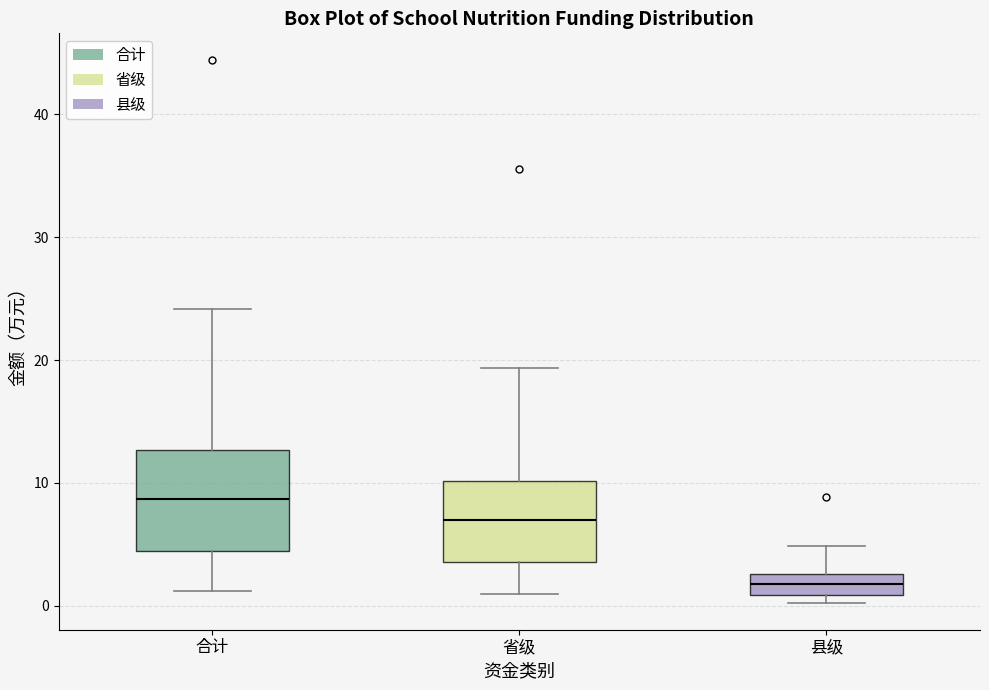

Which box's median line is the lowest?

县级